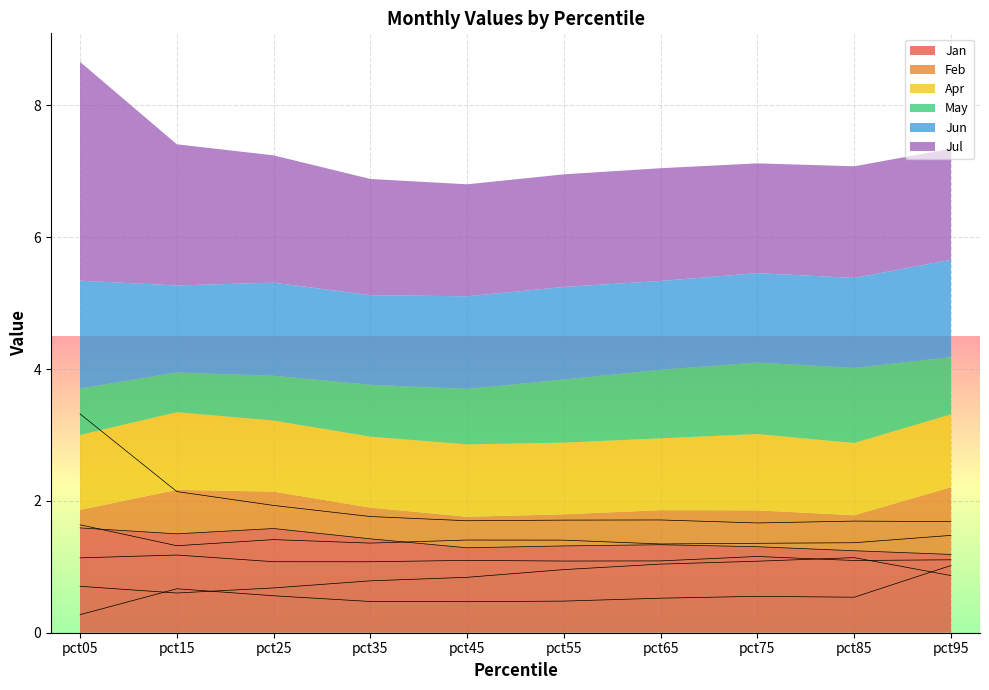

Between pct45 and pct65, which series saw the biggest shift?

May